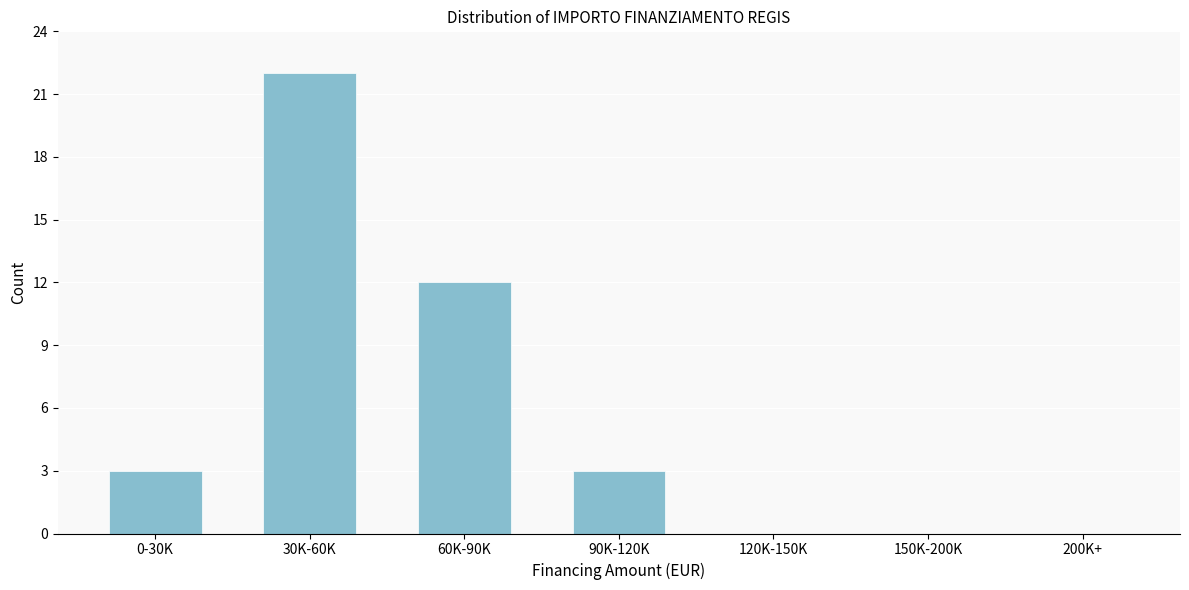

Reading left to right, transcribe all the data shown in this chart.

0-30K=3	30K-60K=22	60K-90K=12	90K-120K=3	120K-150K=0	150K-200K=0	200K+=0